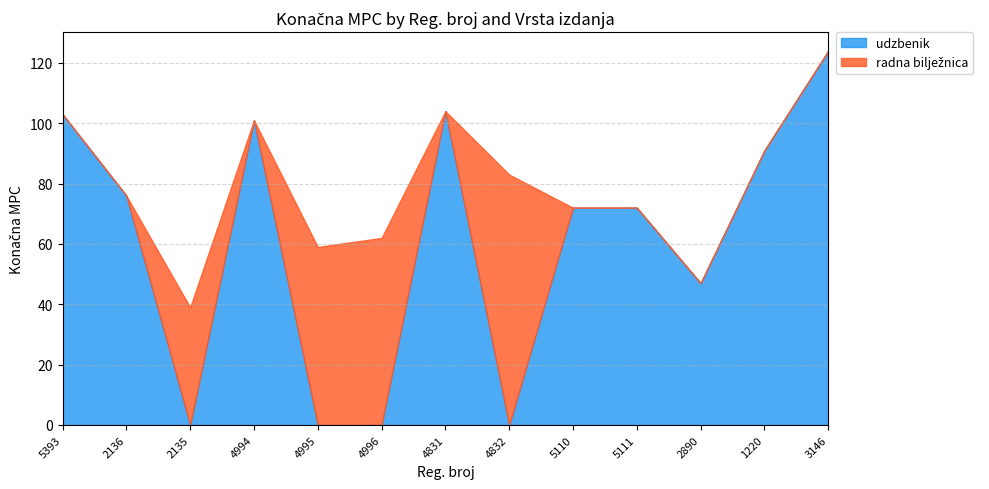

Where is the first local maximum for radna bilježnica?

2135